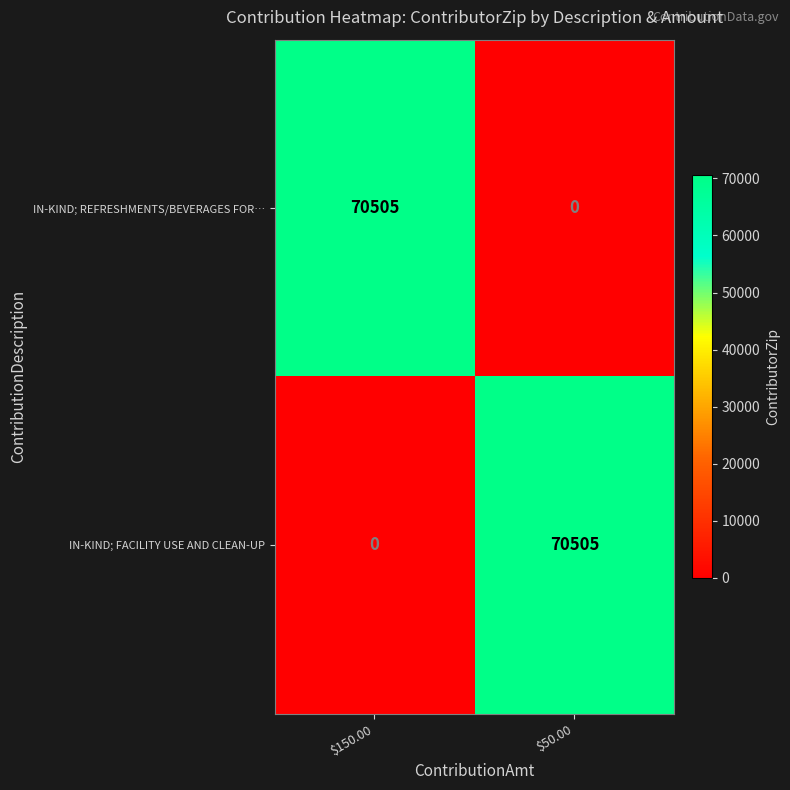

The IN-KIND; REFRESHMENTS/BEVERAGES FOR… series shows 0 at $50.00. True or false?

True